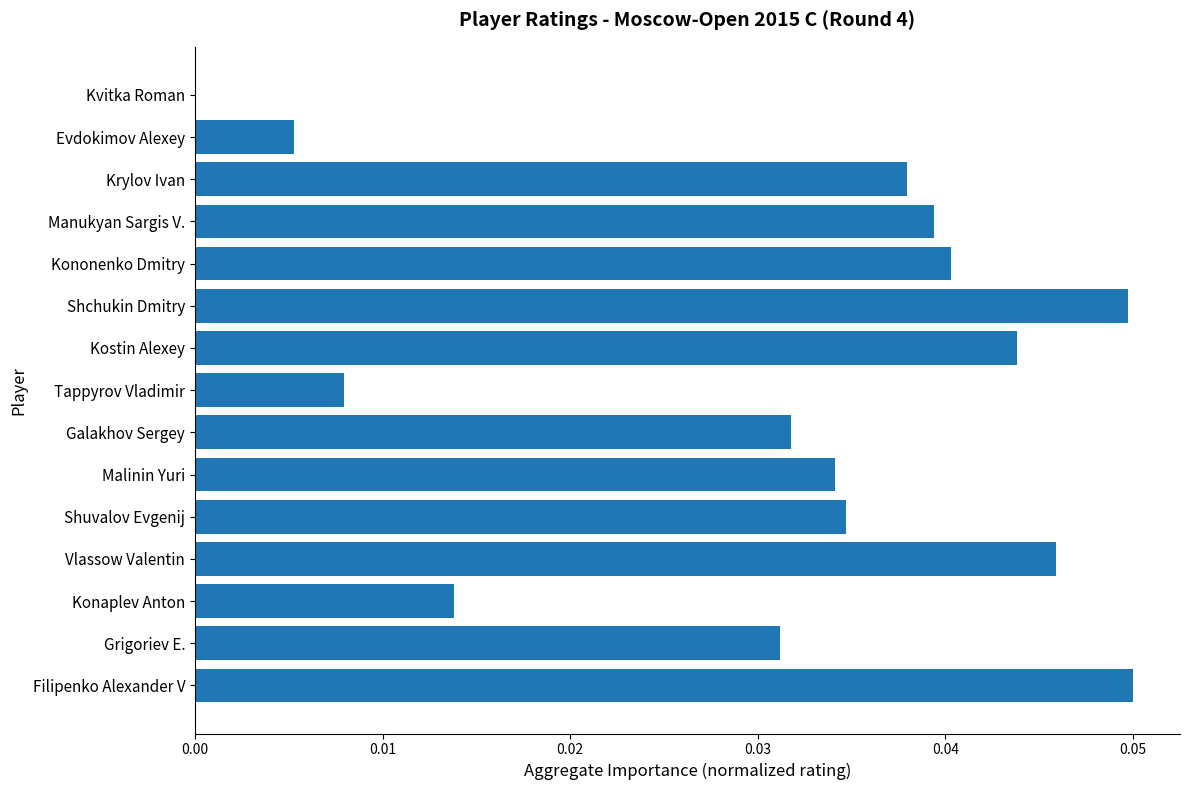

How many values are above zero?

14